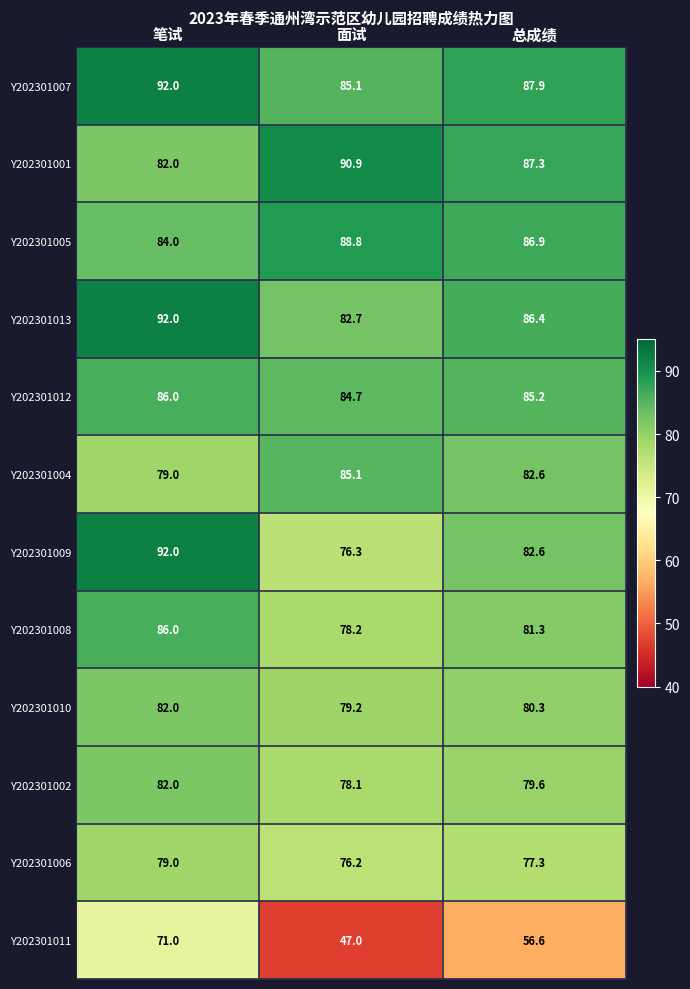

At which label does Y202301005 first exceed 86?

面试